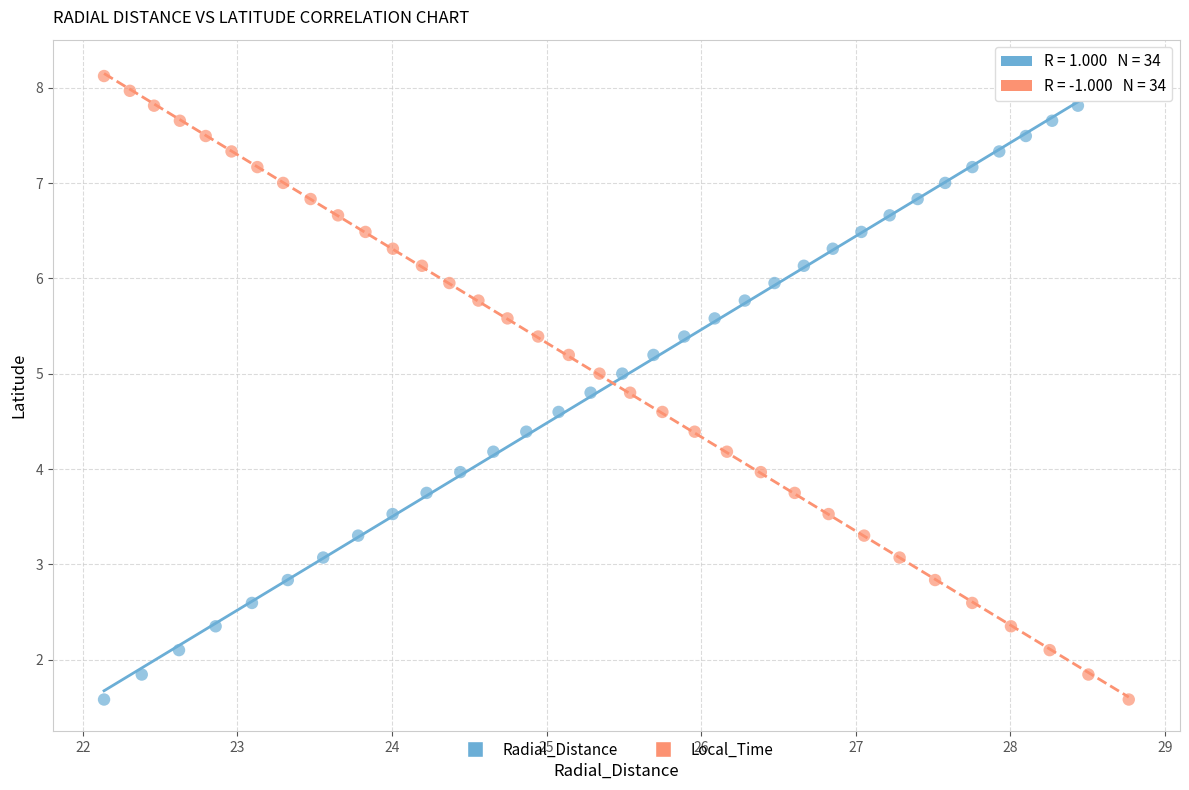

What are all the series names shown in the legend?

Radial_Distance, Local_Time